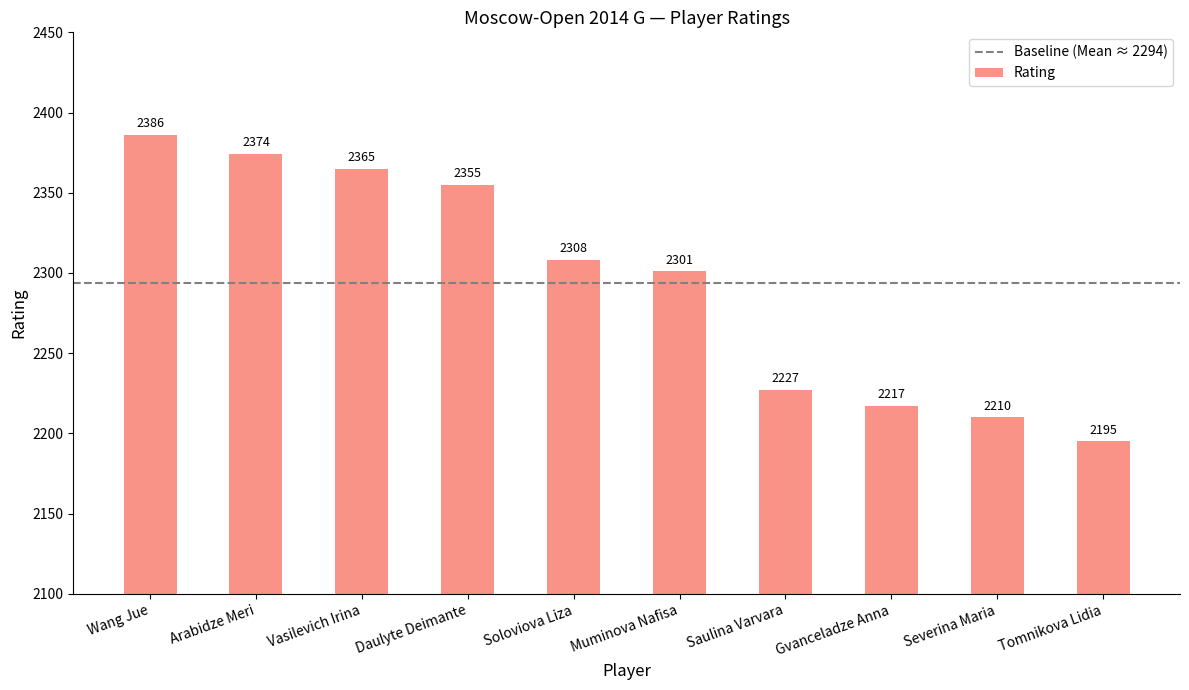

What is the maximum value shown in the chart?

2386